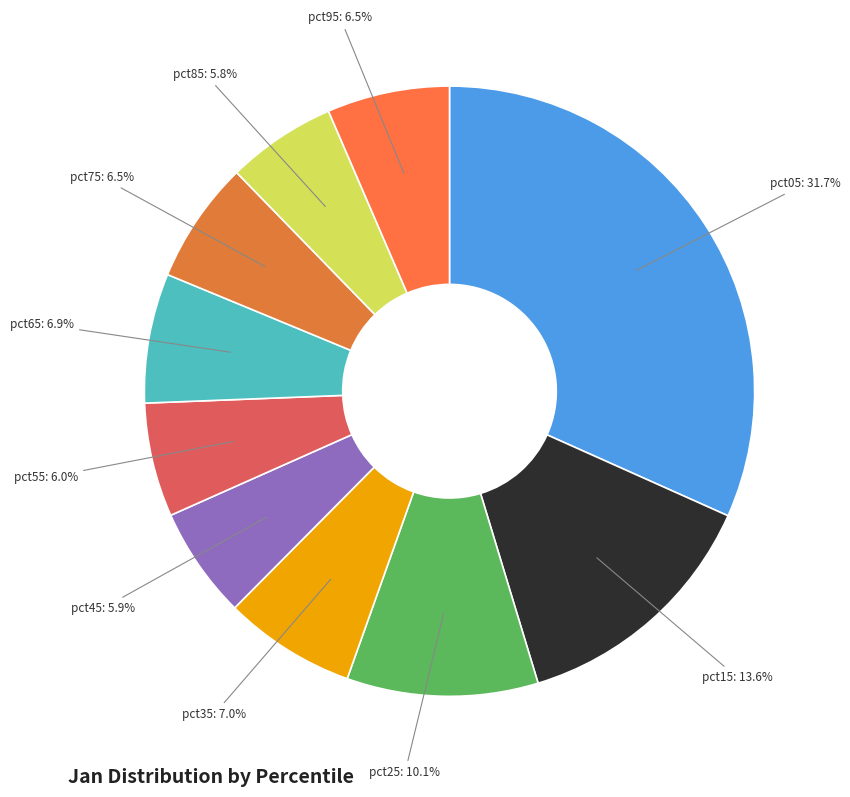

How many segments does this pie chart have?

10